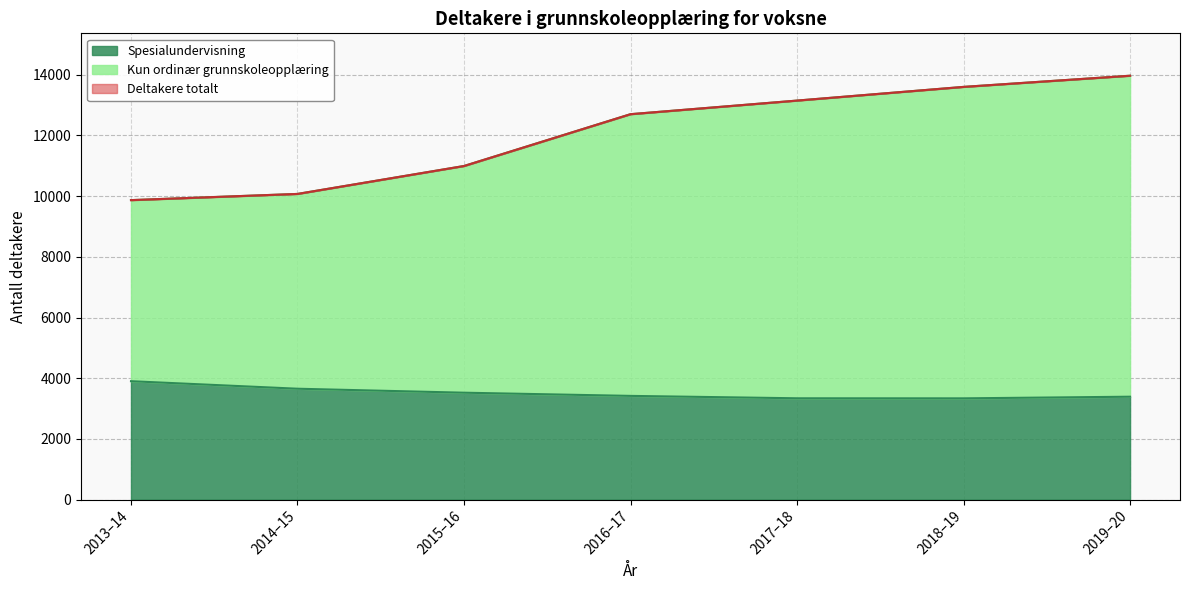

What is the difference between the Kun ordinær grunnskoleopplæring values at 2015–16 and 2018–19?

2606